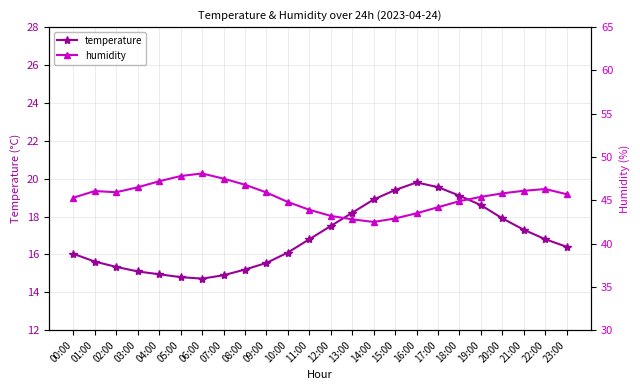

What is the difference between the maximum and minimum values in the temperature series?

5.1